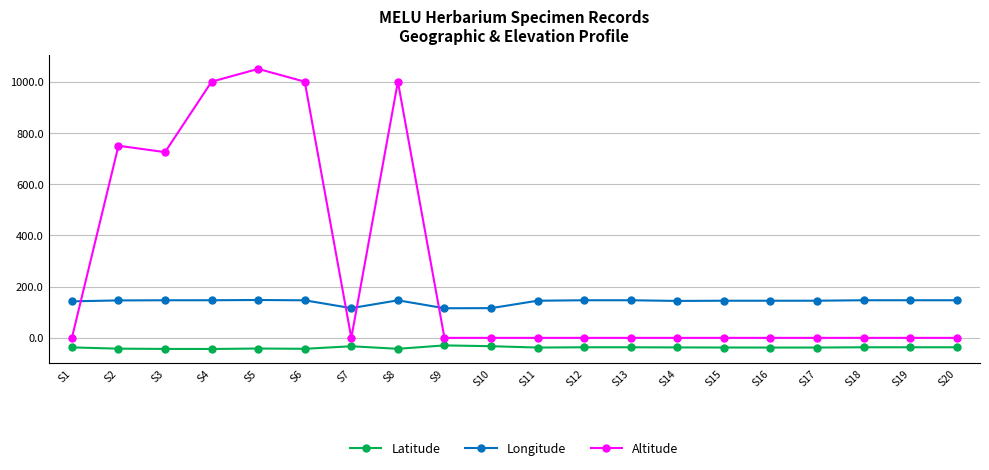

Rank the series by their maximum value, from highest to lowest.

Altitude, Longitude, Latitude